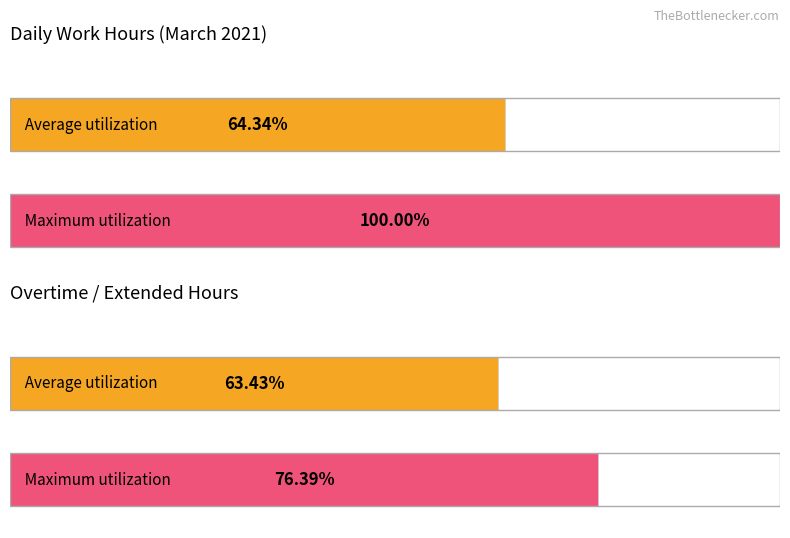

The value of Average utilization at 18 is 18.5. True or false?

False